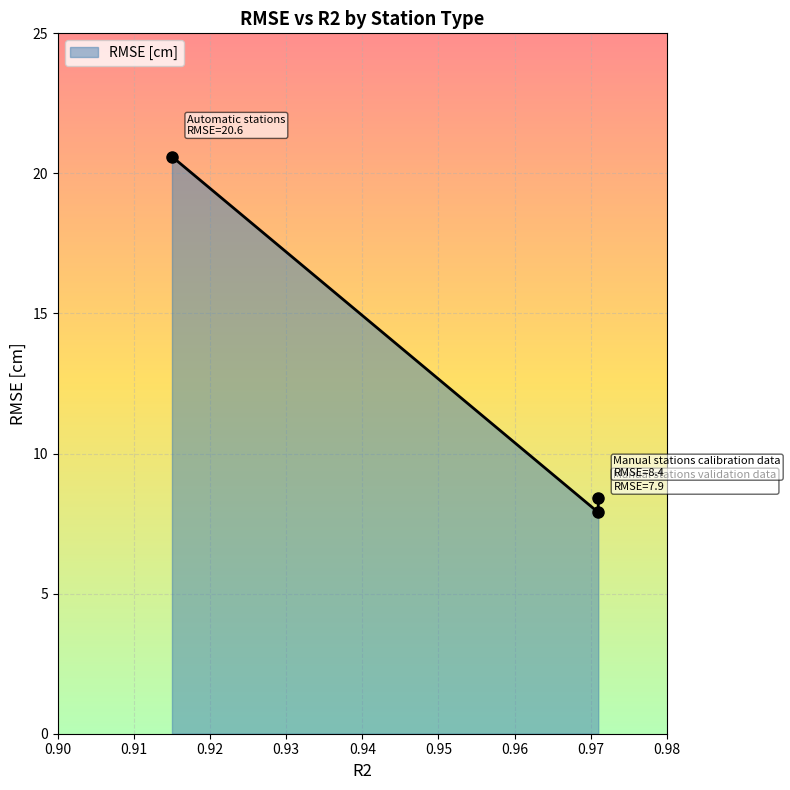

Count the number of data series in this chart.

1